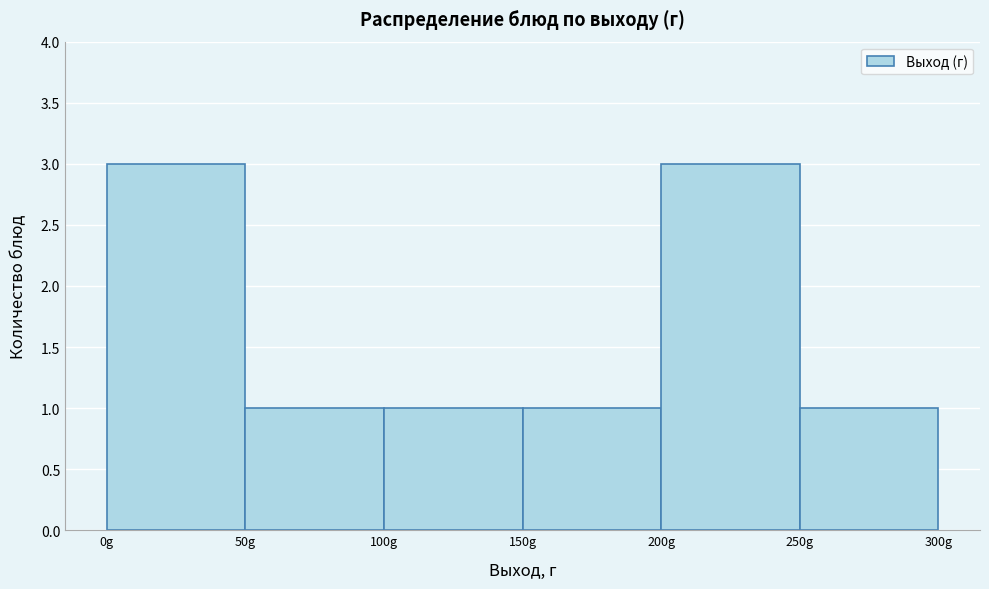

What is the height of the bar covering 100 to 150 on the x-axis? The values are not printed on the chart, so give them approximately, as read against the axis.

1